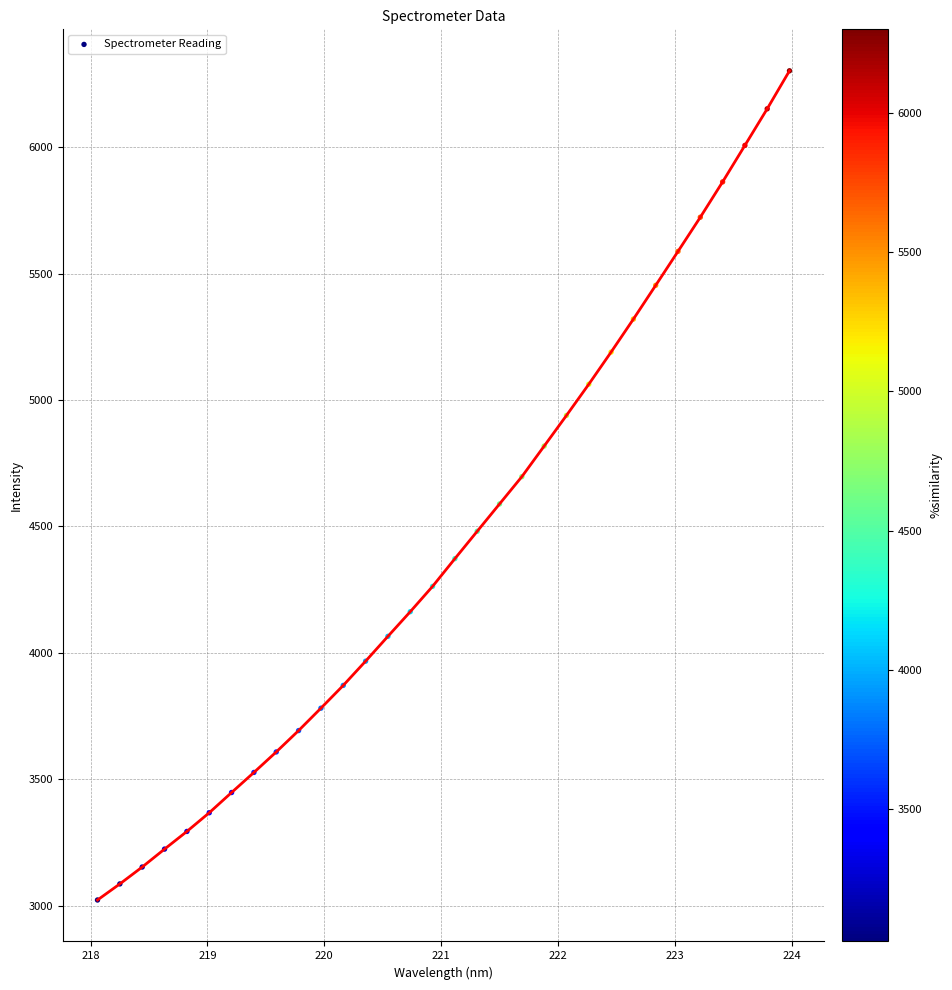

What is the range of X values (max minus min)?

5.9